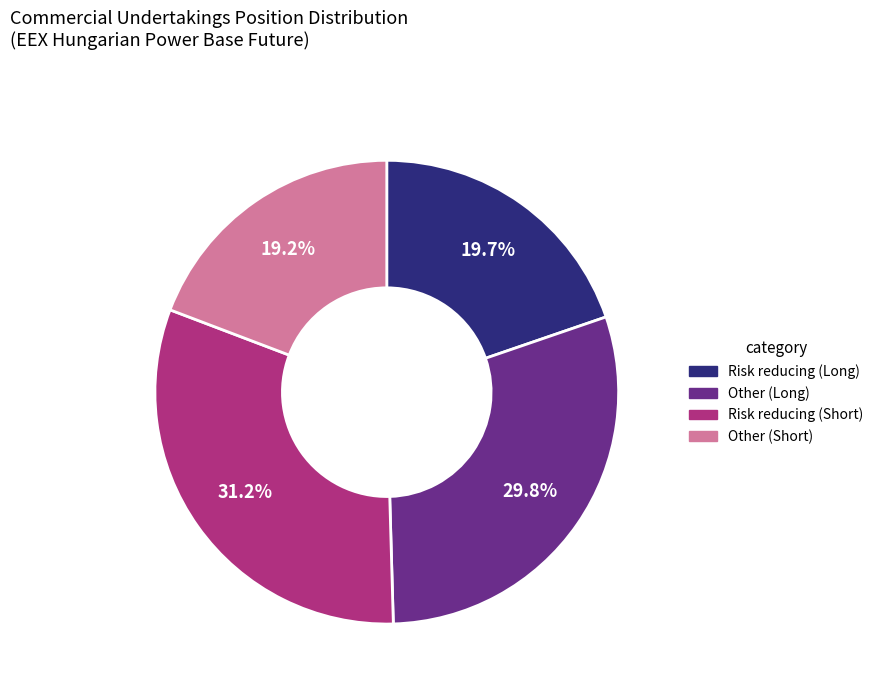

What is the total percentage of Risk reducing (Long) and Other (Long)?

49.5%